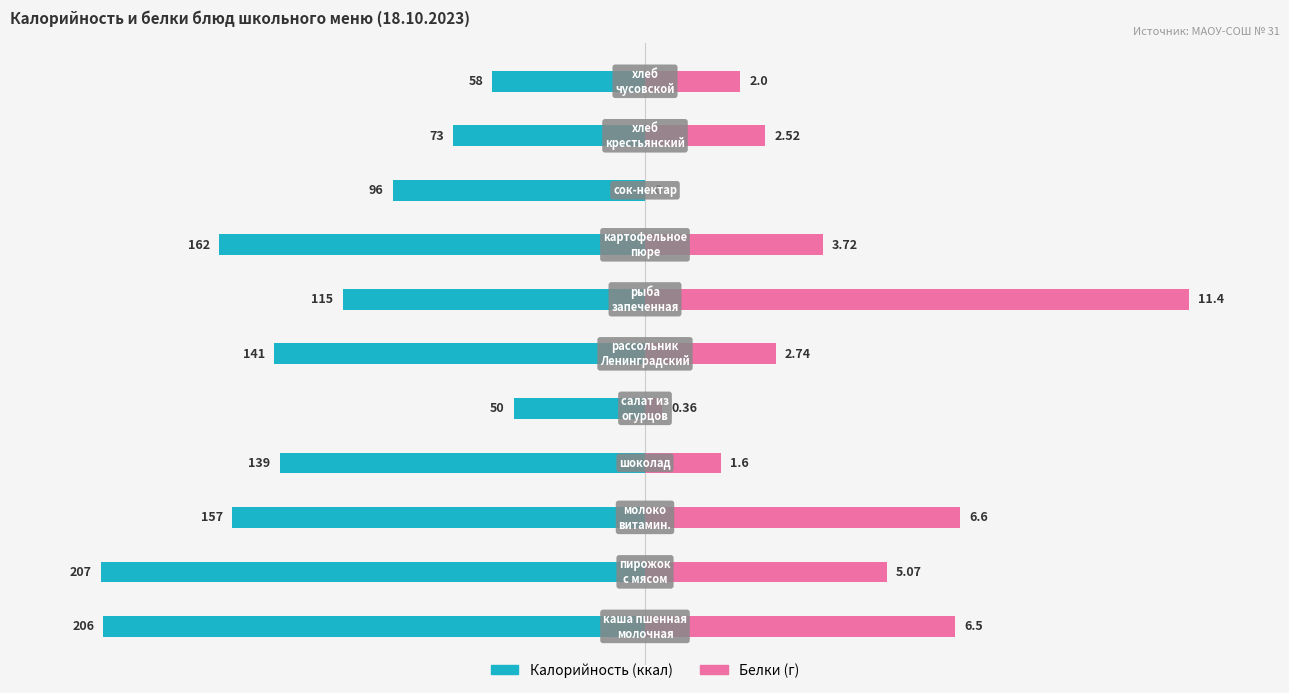

Is it true that Калорийность equals -44.3 at 10?

False